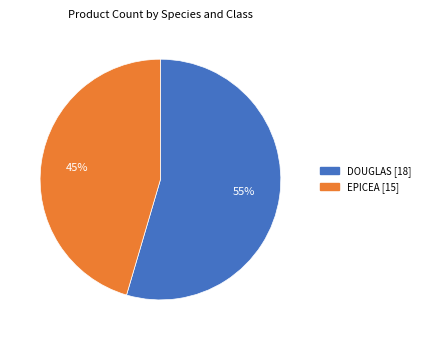

Does any single category account for the majority?

Yes